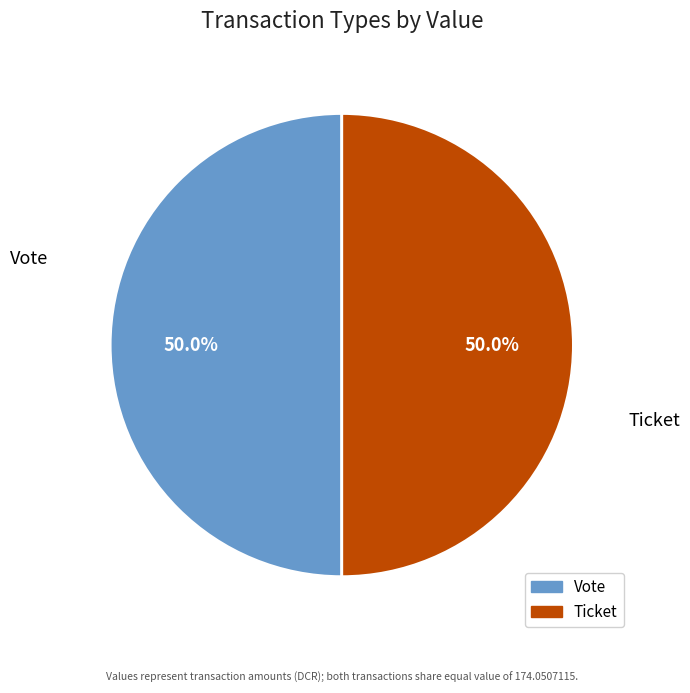

How many segments does this pie chart have?

2